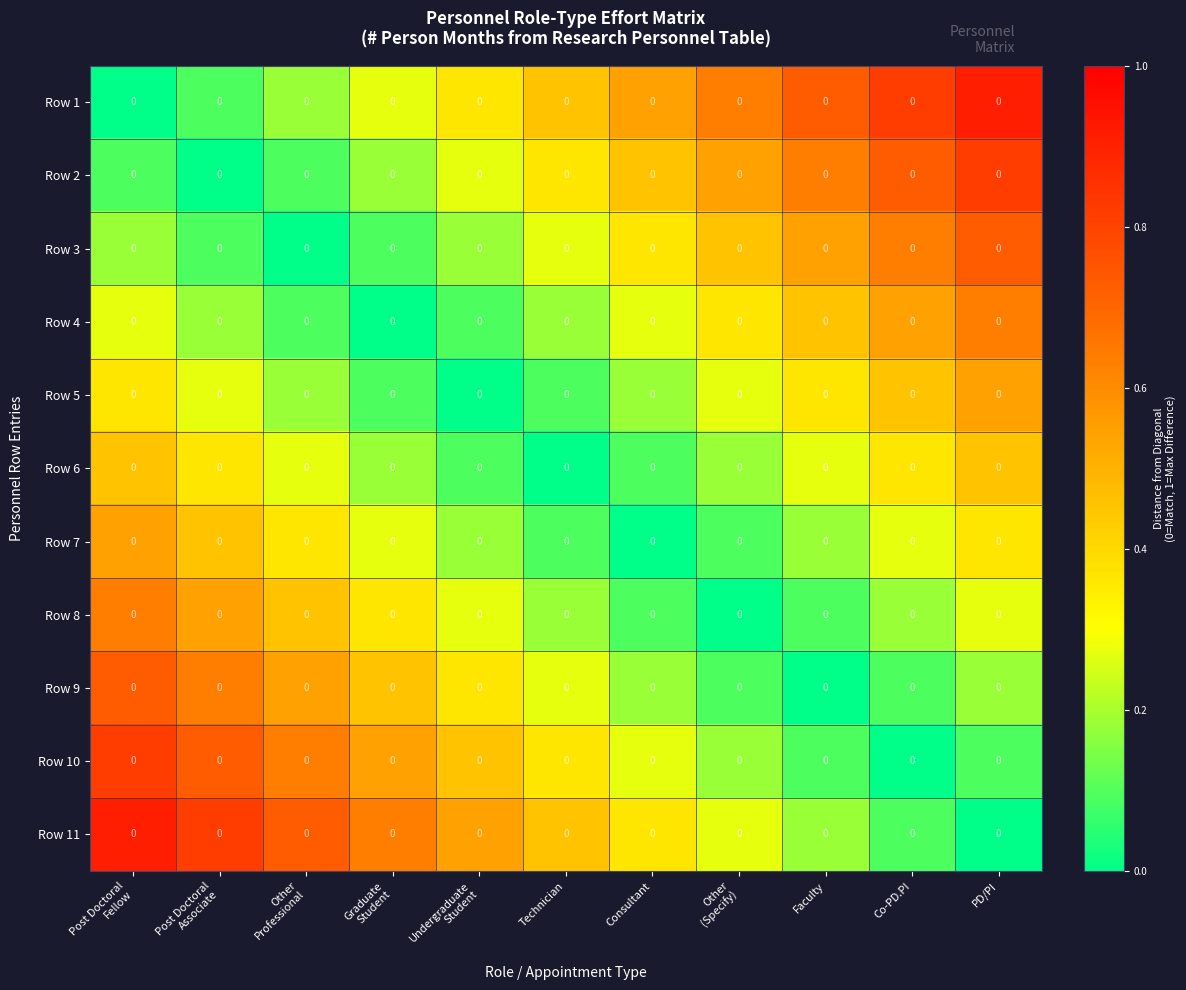

Which series changed the most between Post Doctoral Fellow and Graduate Student?

Row 10